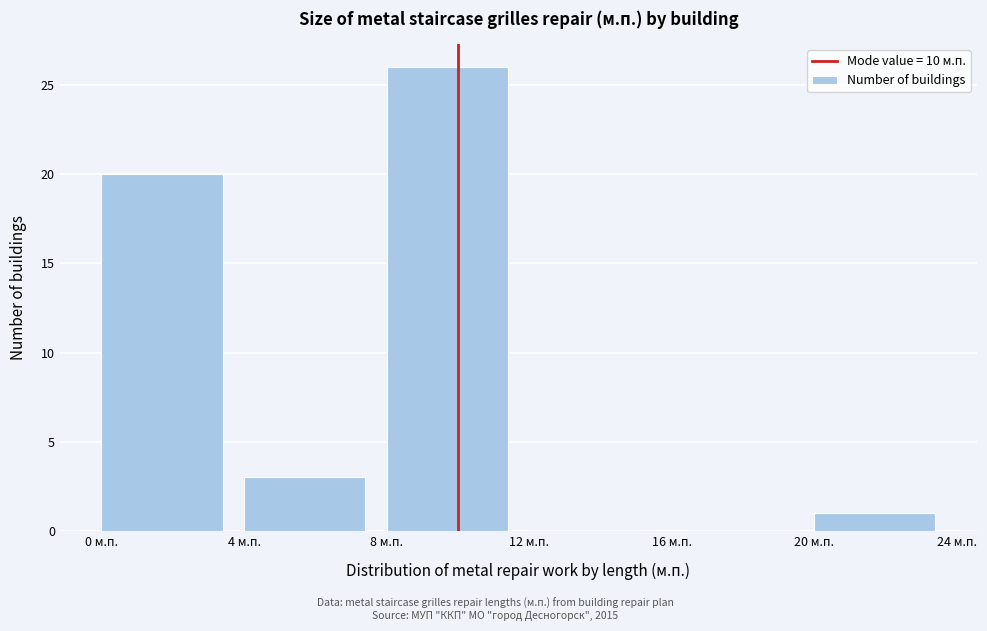

Reading left to right, list every bar in this chart as the range it spans on the x-axis followed by its height. The values are not printed on the chart, so give them approximately, as read against the axis.

0 to 4: 20
4 to 8: 3
8 to 12: 26
12 to 16: 0
16 to 20: 0
20 to 24: 1